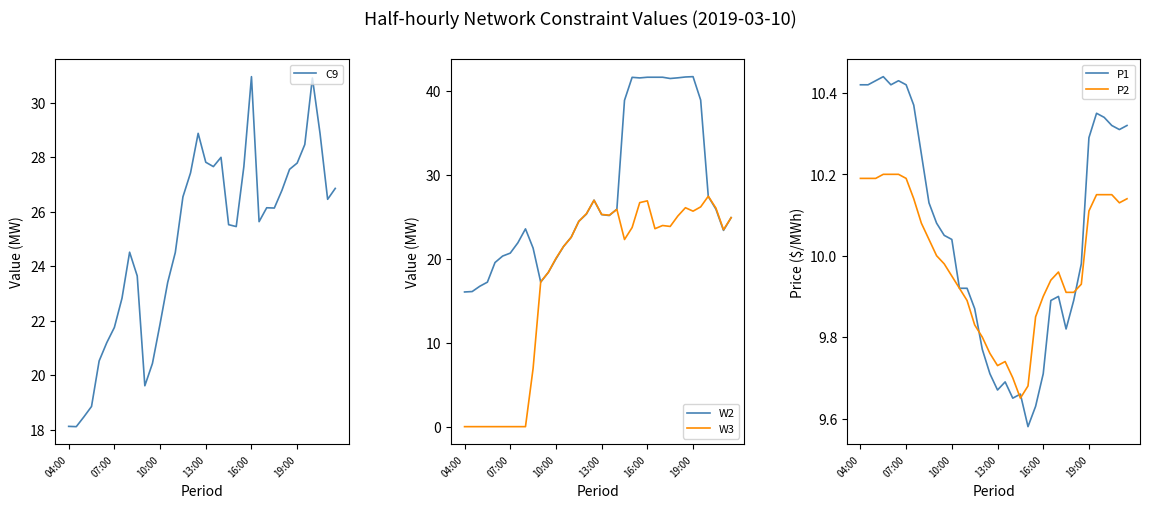

Which series has the largest range (max minus min)?

W3